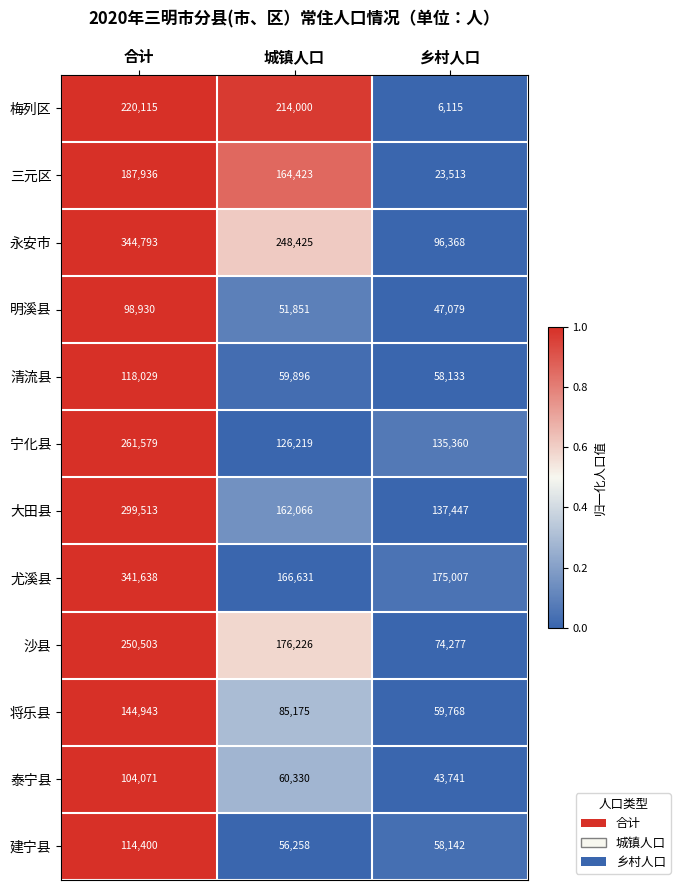

What is the approximate value of 明溪县 at 乡村人口, to the nearest 10?

47080